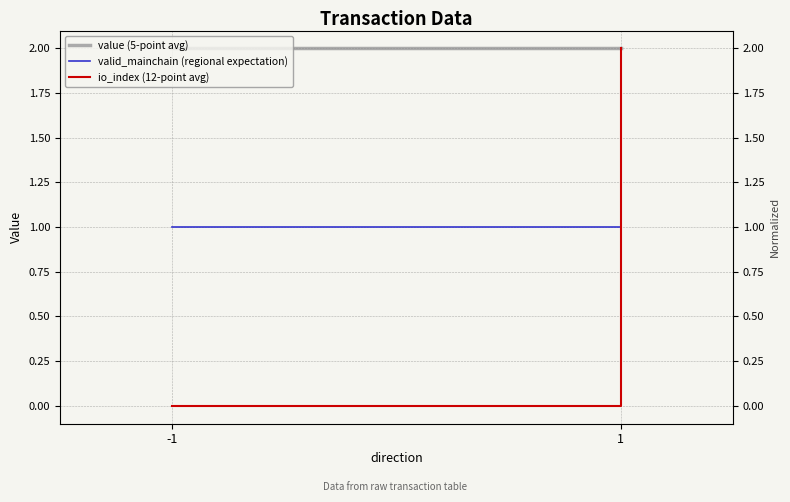

True or false: valid_mainchain (regional expectation) has a value of 0.3 at 1.

False